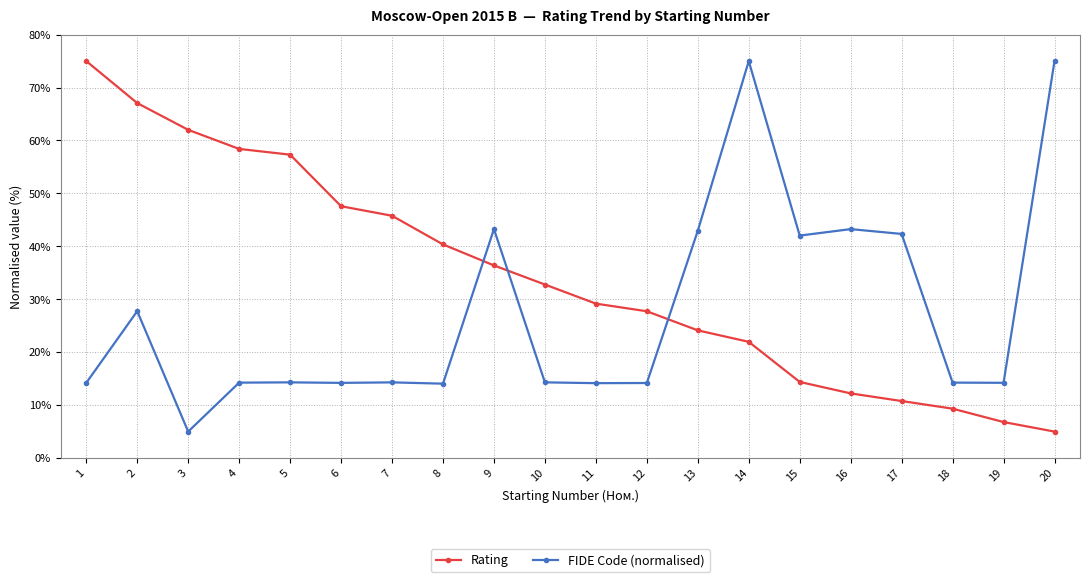

Is the value of Rating at 2 greater than the value of FIDE Code (normalised) at 19?

Yes